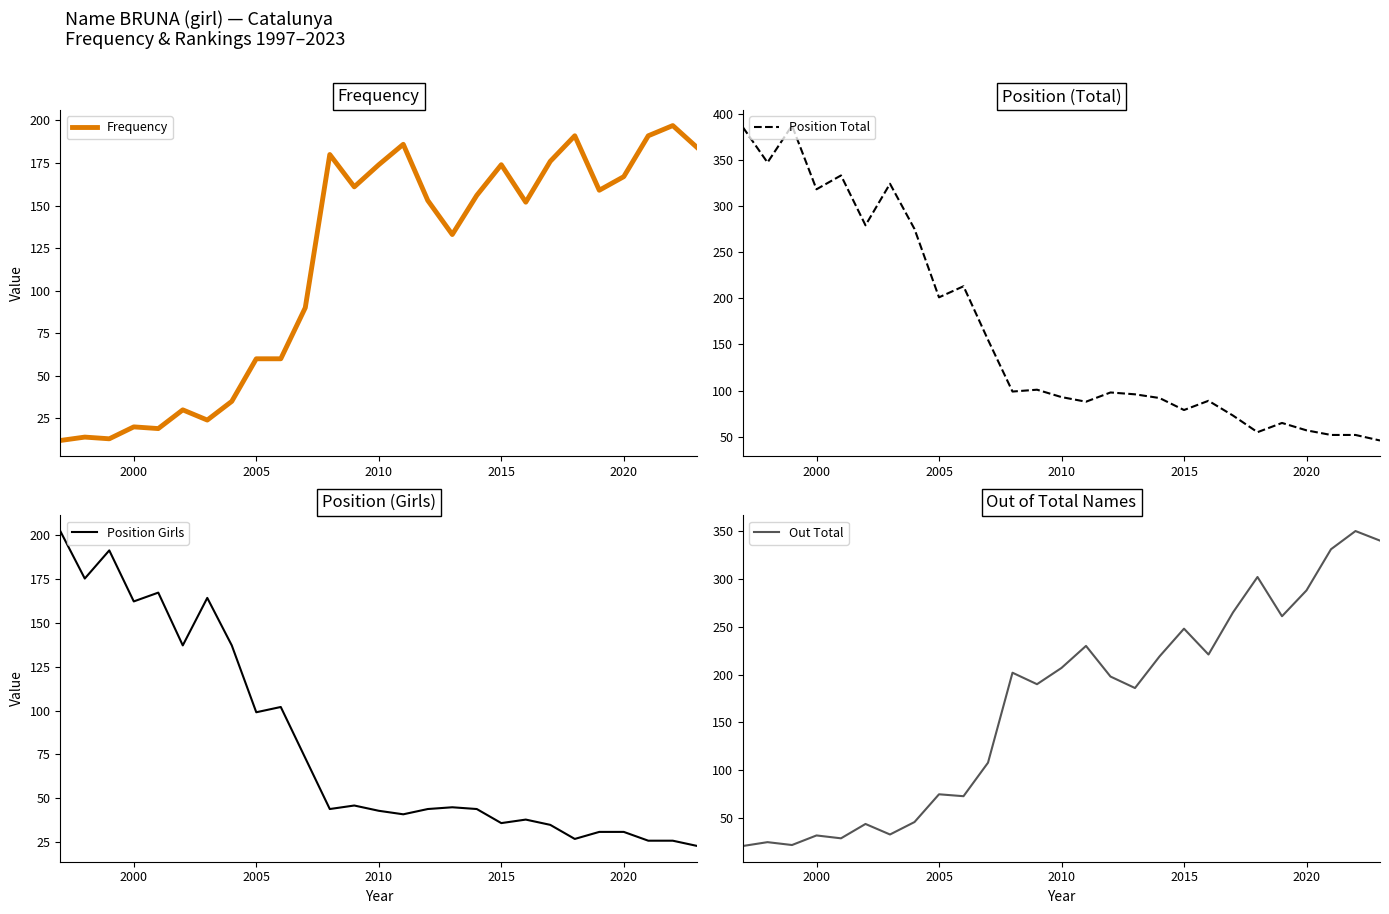

What is the highest value of the Frequency series?

197